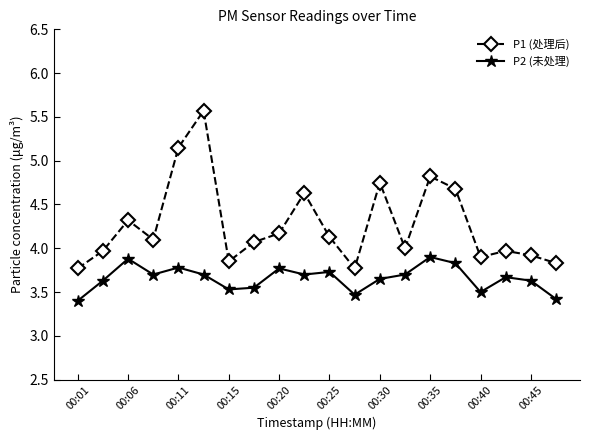

List the series in order of their overall mean, highest first.

P1 (处理后), P2 (未处理)